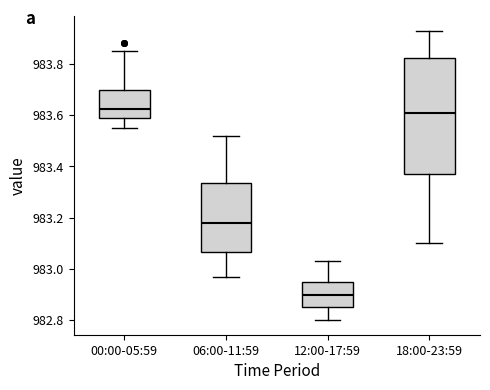

Where is the upper edge of the box for 06:00-11:59 on the y-axis? The values are not printed on the chart, so give them approximately, as read against the axis.

983.34